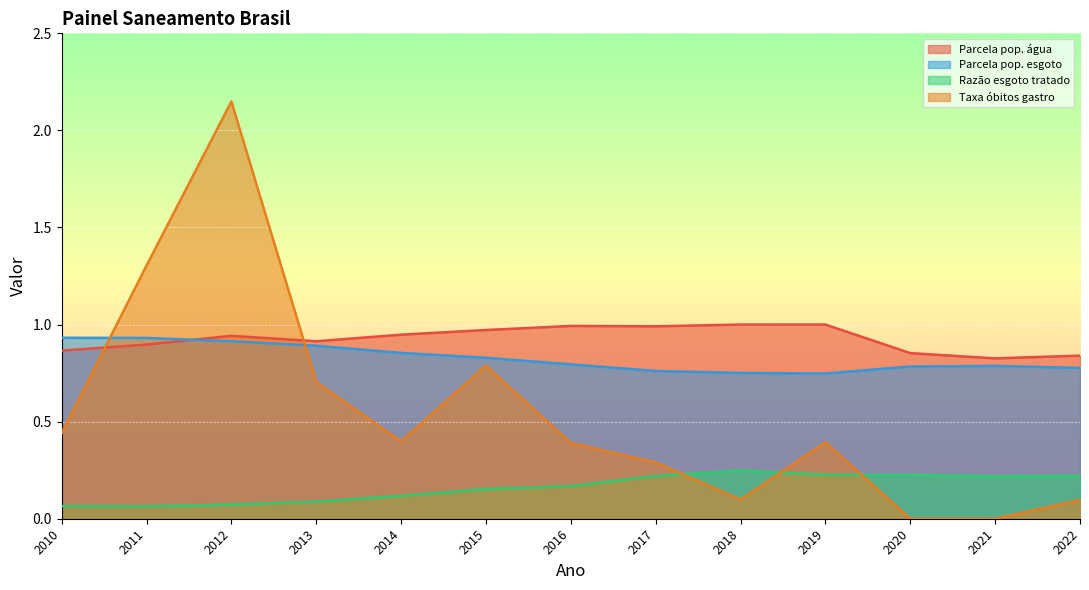

How many data points does each series have?

13